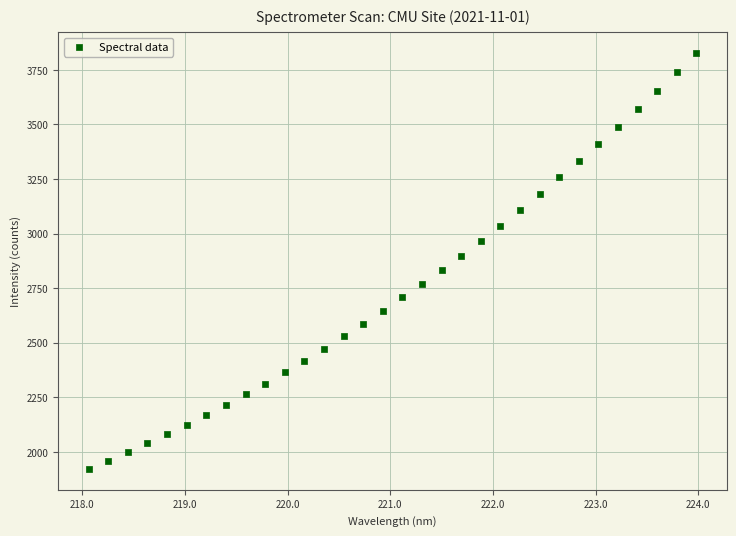

What is the range of Y values (max minus min)?

1905.0